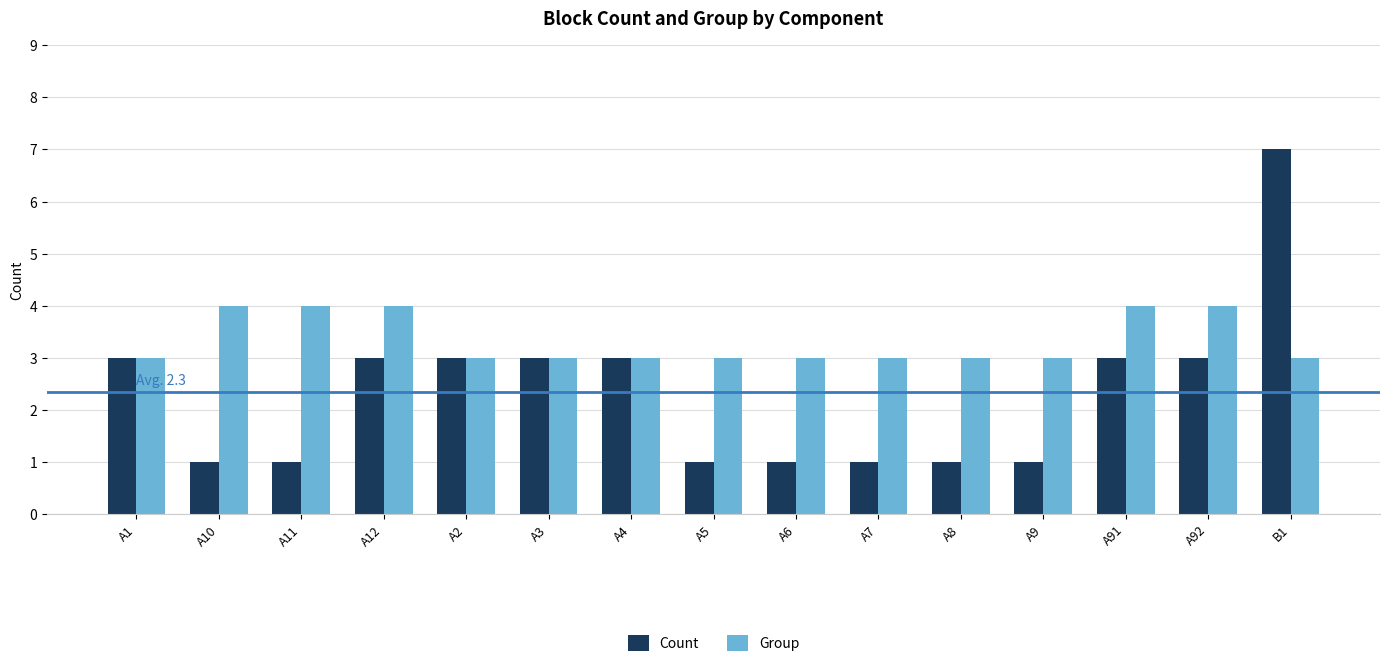

Count the Group values in the range 3 to 4.

15